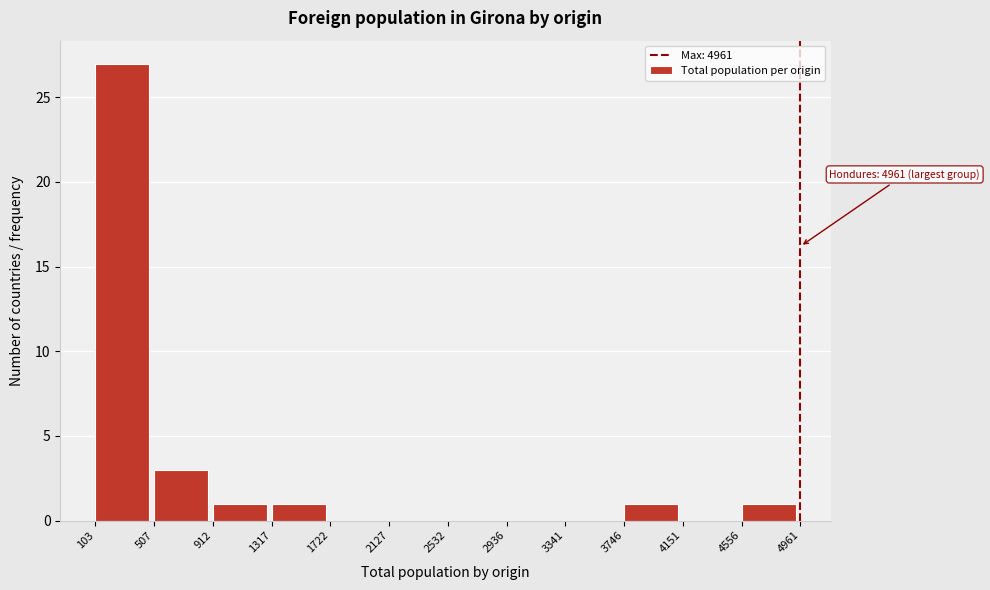

Over which range of the x-axis is the bar tallest?

103 to 507